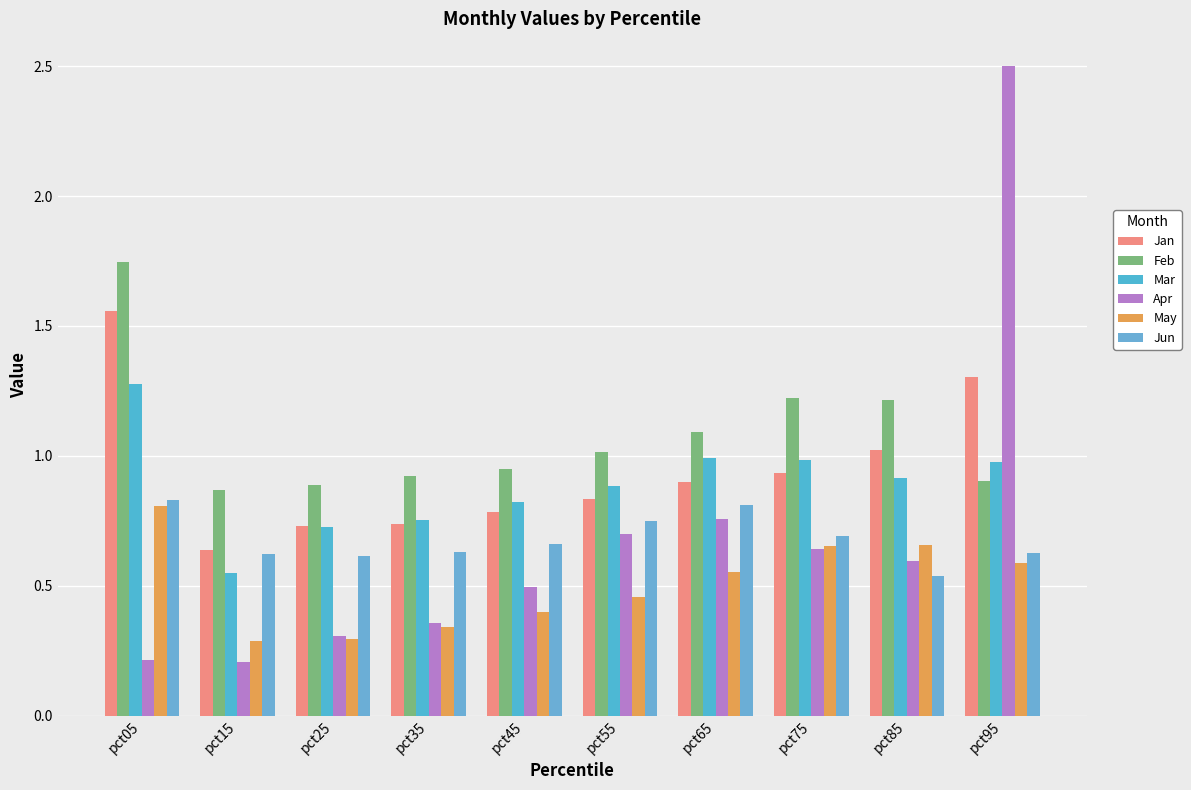

List the series in order of their peak value, highest first.

Apr, Feb, Jan, Mar, Jun, May